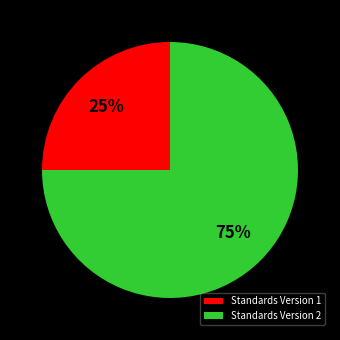

How many segments does this pie chart have?

2